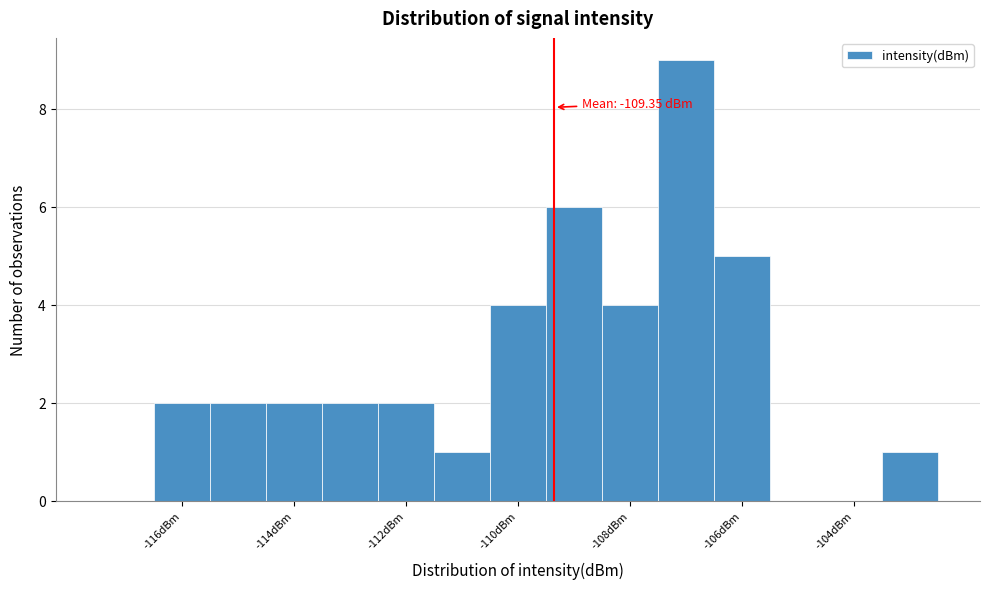

Which range on the x-axis has the tallest bar?

-107.5 to -106.5